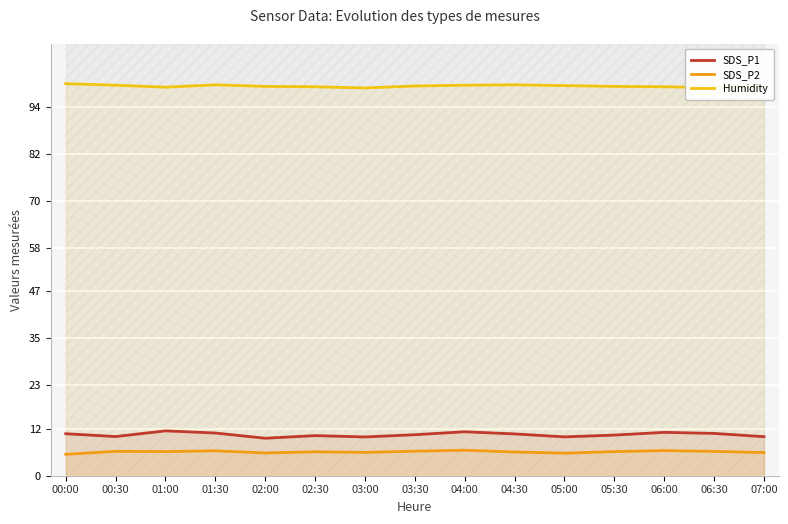

Read the SDS_P2 value at 01:30.

6.3